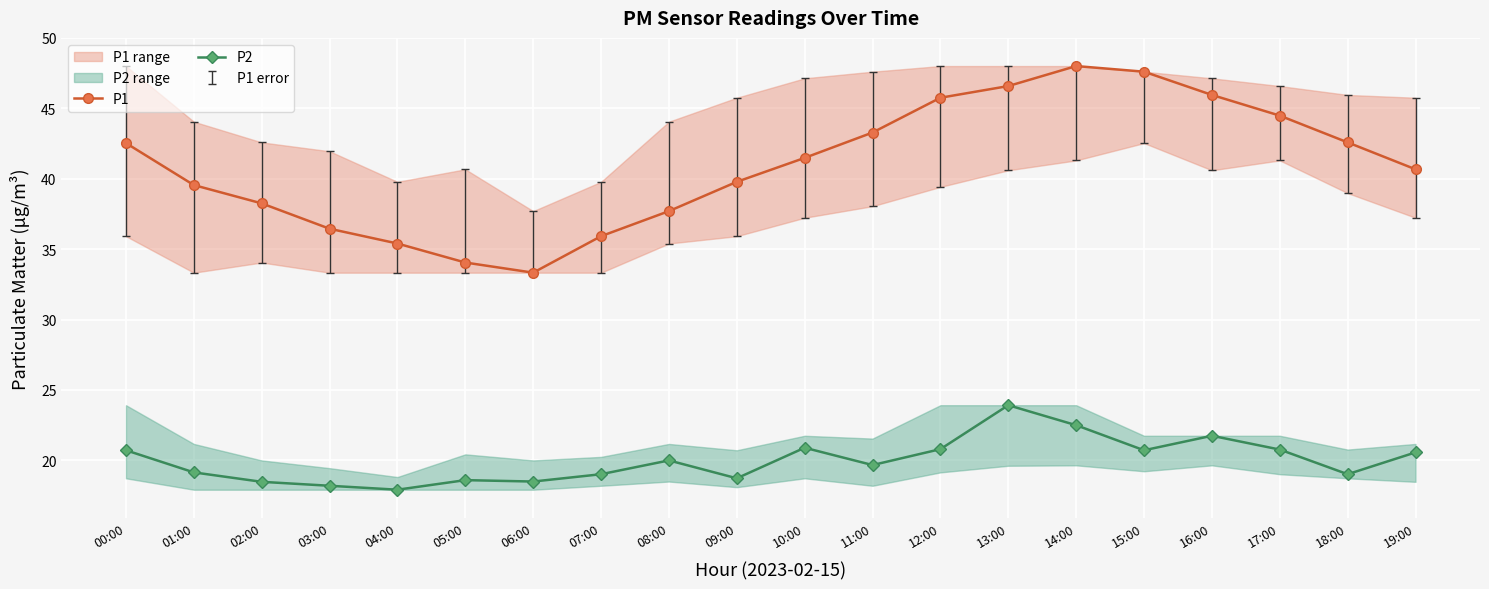

What is the total value across all series at 14:00?

70.5